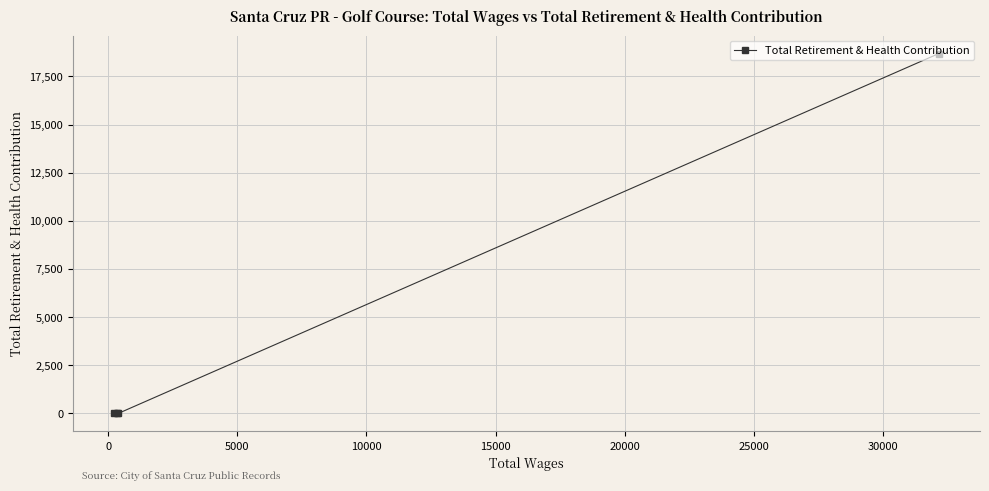

What is the maximum value shown in the chart?

18688